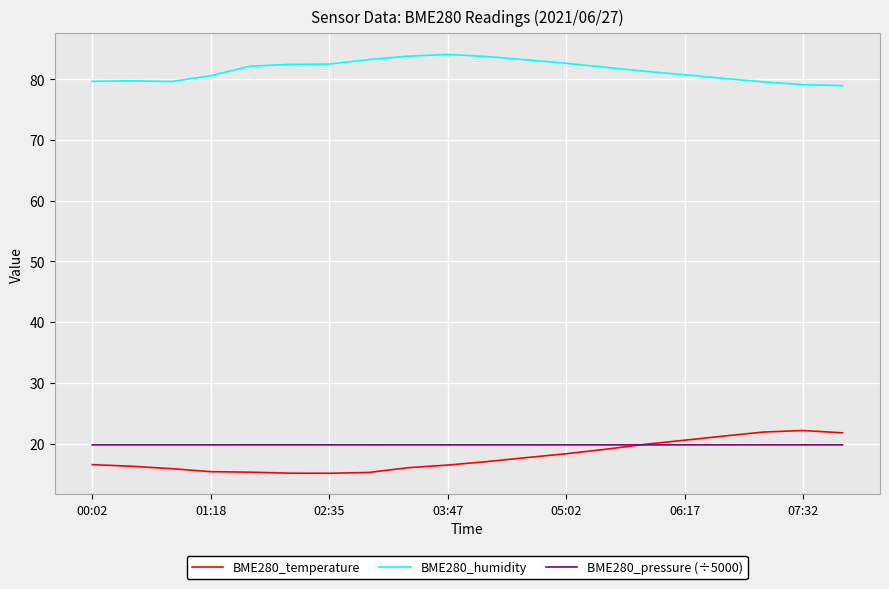

Which series has the widest spread of values?

BME280_temperature